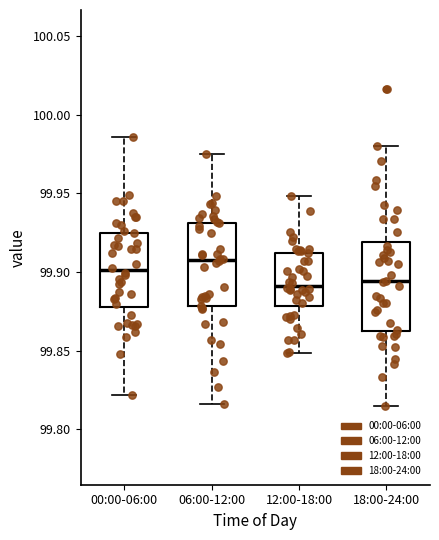

Reading left to right, transcribe this box plot: for each box, give where its median line is, the range the box spans, and where its two whiskers end, as read against the y-axis. The values are not printed on the chart, so give them approximately, as read against the axis.

00:00-06:00: median 99.900, box 99.880 to 99.925, whiskers 99.820 to 99.985
06:00-12:00: median 99.910, box 99.880 to 99.930, whiskers 99.815 to 99.975
12:00-18:00: median 99.890, box 99.880 to 99.910, whiskers 99.850 to 99.950
18:00-24:00: median 99.895, box 99.860 to 99.920, whiskers 99.815 to 99.980